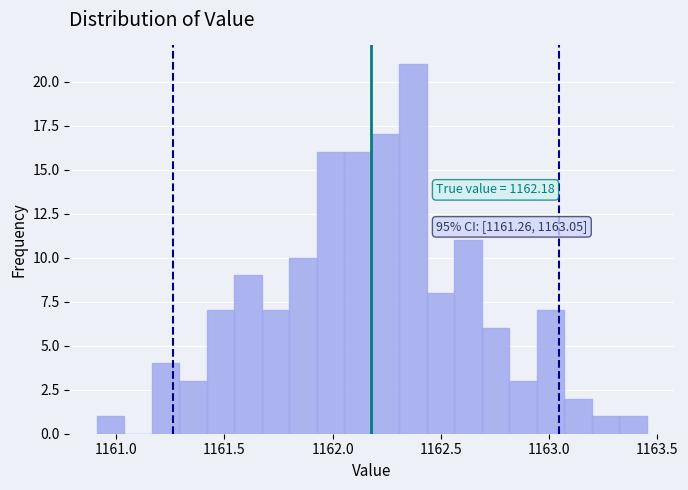

Around what value on the x-axis is the tallest bar? Give the approximate position of its centre, as read against the axis.

1162.35